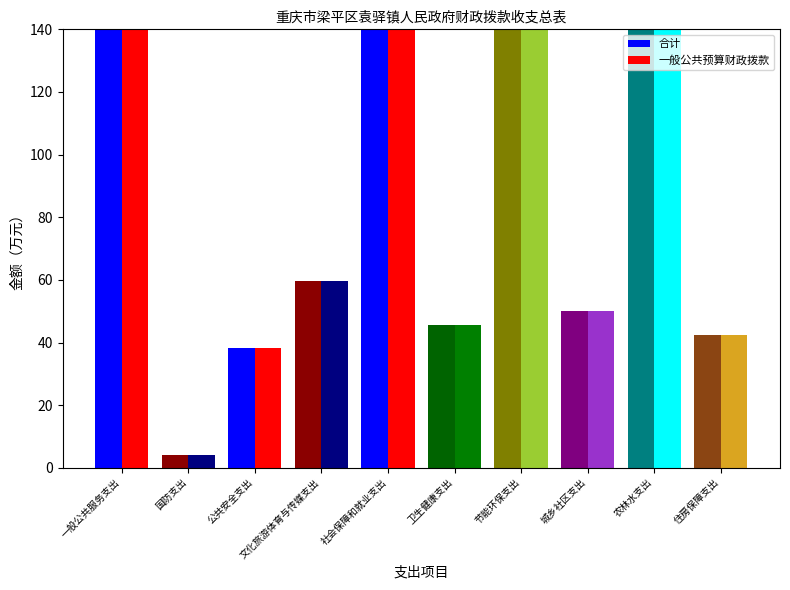

Are the bars horizontal?

No